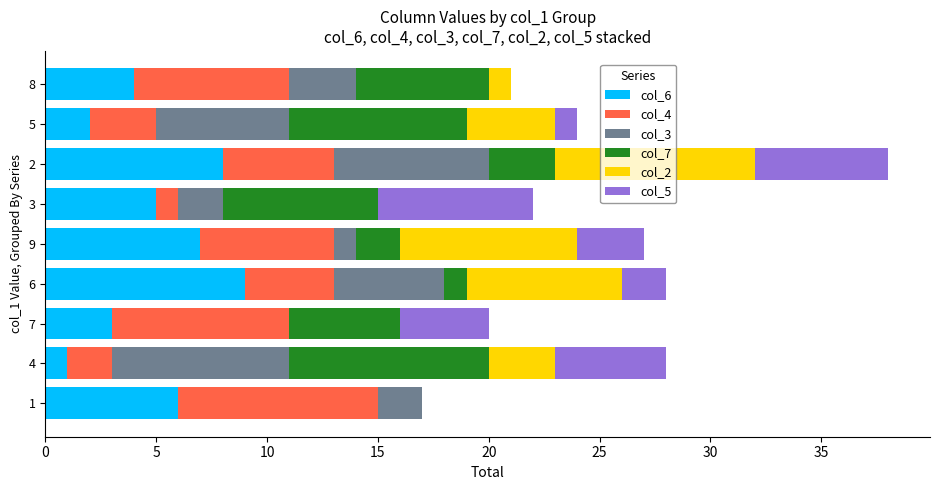

At which category is the sum across all series the highest?

2